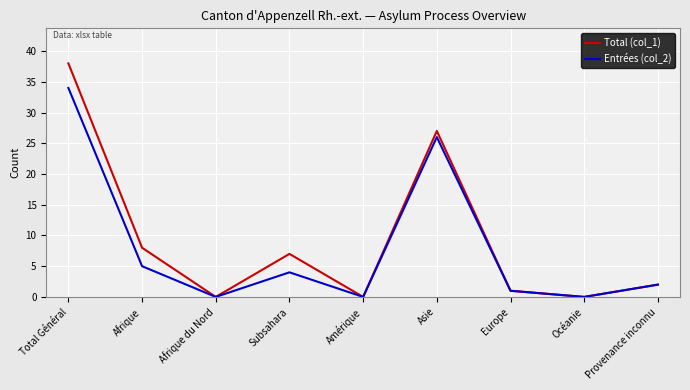

Which category has the highest value in the Entrées (col_2) series?

Total Général